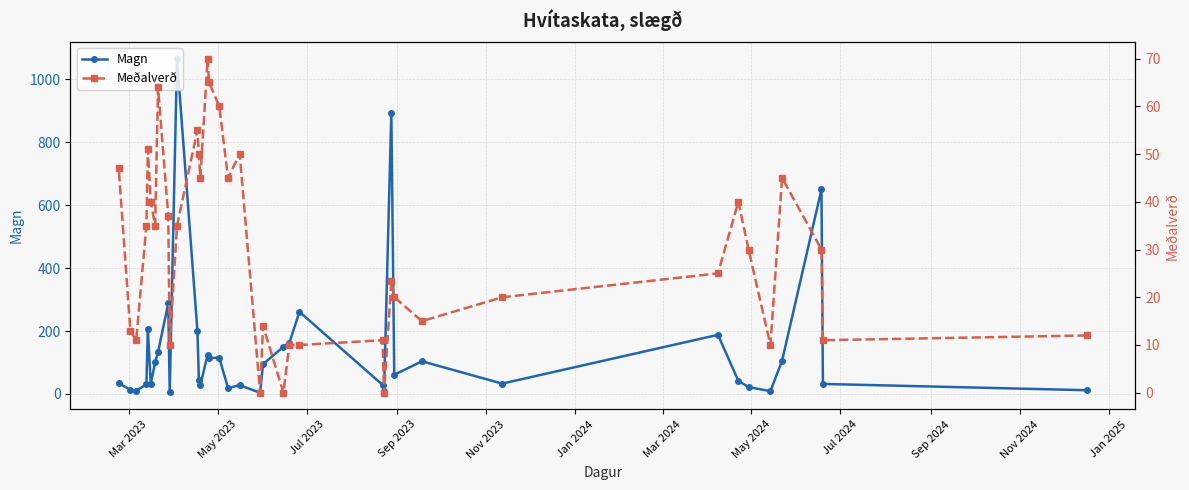

What is the maximum value for Magn?

1066